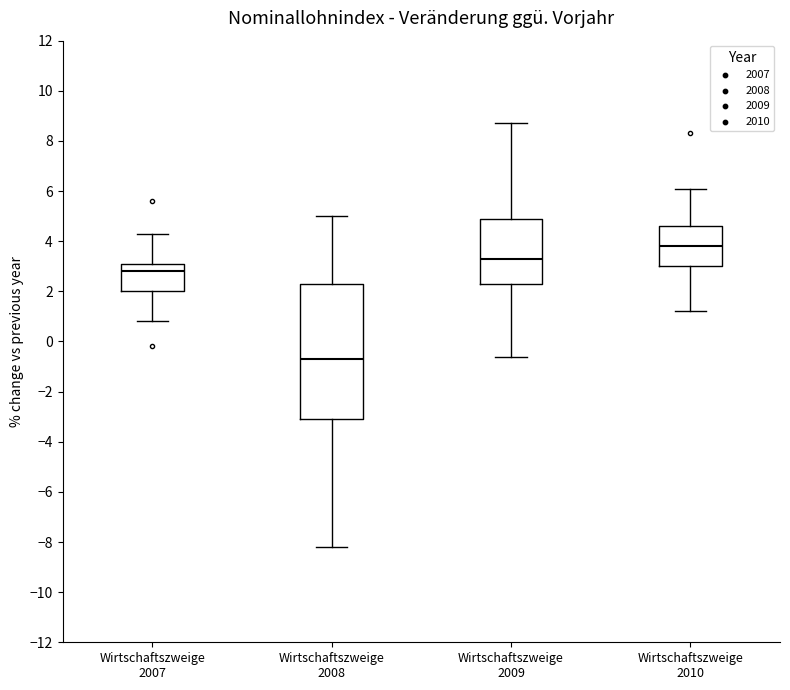

Reading left to right, transcribe this box plot: for each box, give where its median line is, the range the box spans, and where its two whiskers end, as read against the y-axis. The values are not printed on the chart, so give them approximately, as read against the axis.

Wirtschaftszweige 2007: median 2.8, box 2.0 to 3.2, whiskers 0.8 to 4.4
Wirtschaftszweige 2008: median -0.6, box -3.0 to 2.4, whiskers -8.2 to 5.0
Wirtschaftszweige 2009: median 3.4, box 2.4 to 5.0, whiskers -0.6 to 8.8
Wirtschaftszweige 2010: median 3.8, box 3.0 to 4.6, whiskers 1.2 to 6.2